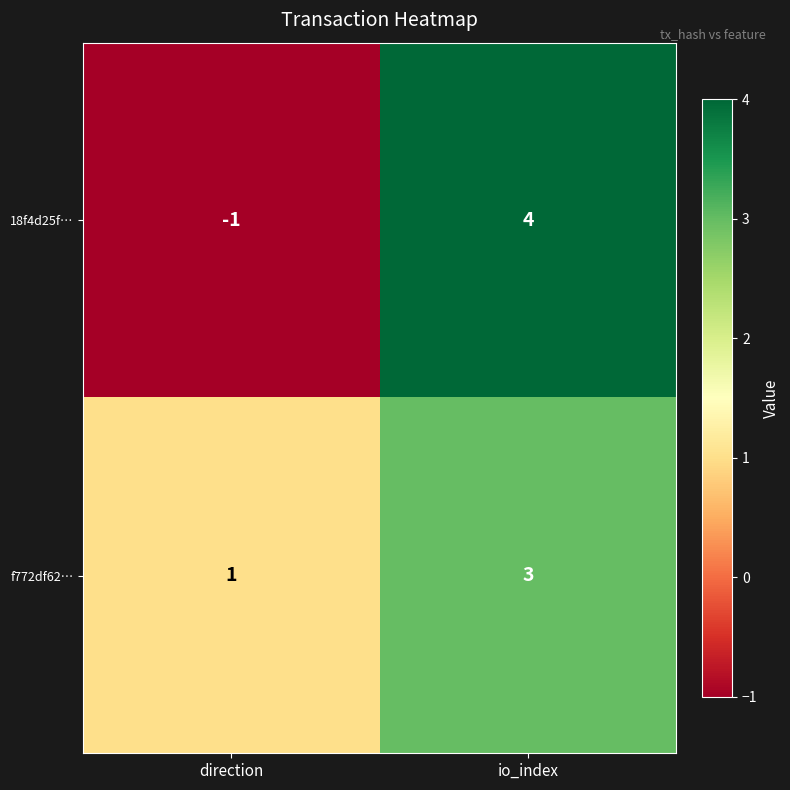

The f772df62… series shows 5 at io_index. True or false?

False